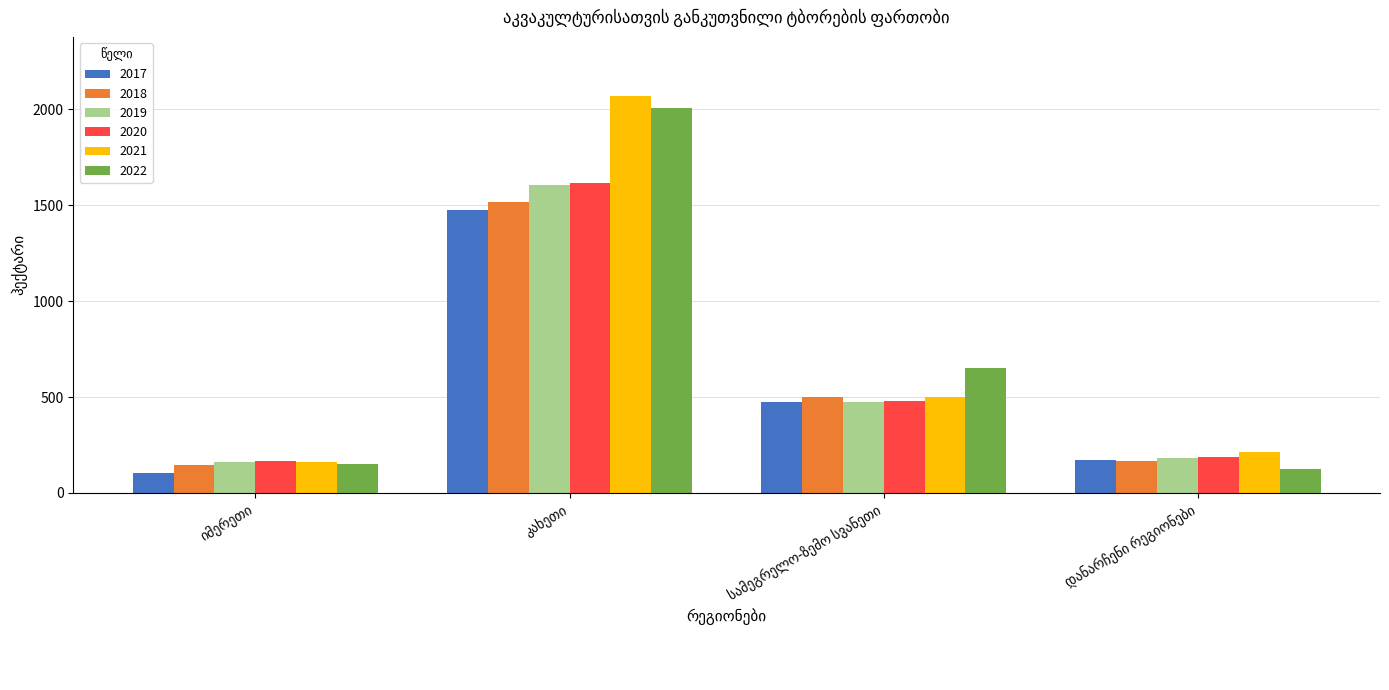

What is the difference between the second highest and minimum values in the 2017 series?

372.7